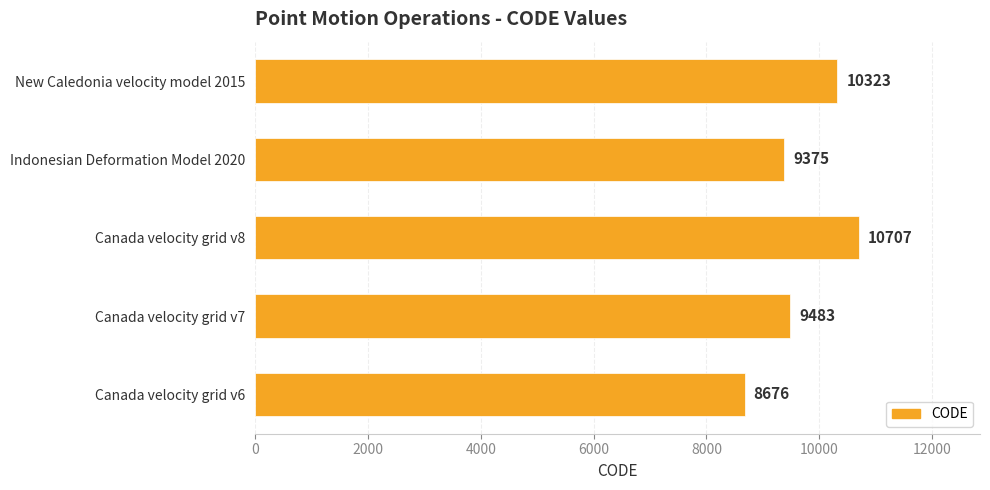

Approximately how many times larger is the value at Canada velocity grid v7 compared to Indonesian Deformation Model 2020?

1.0